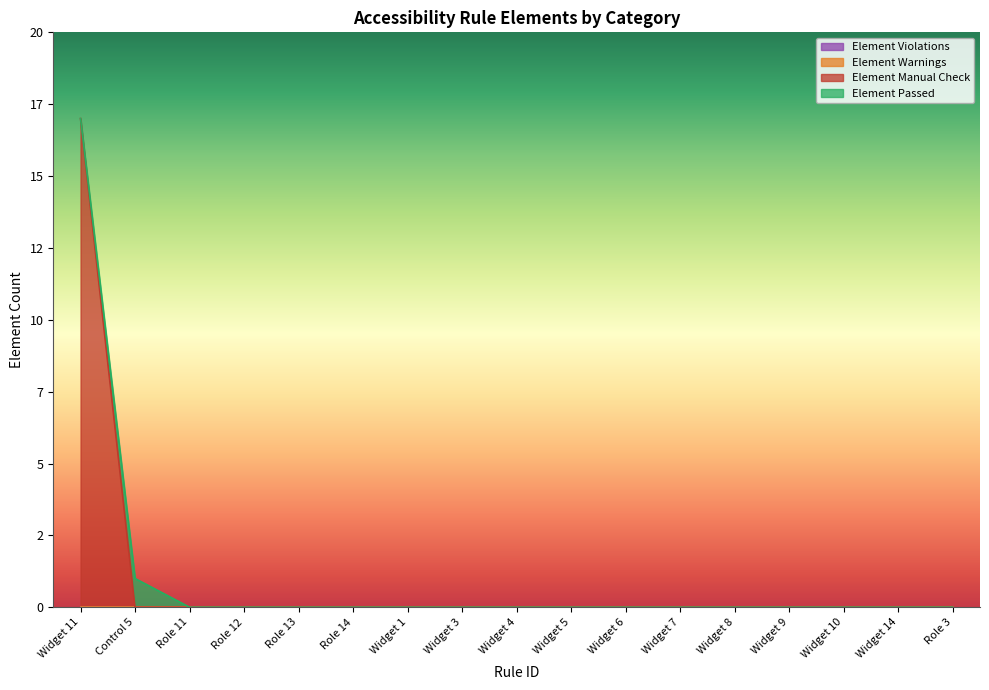

True or false: Element Passed and Element Warnings intersect in this chart.

False